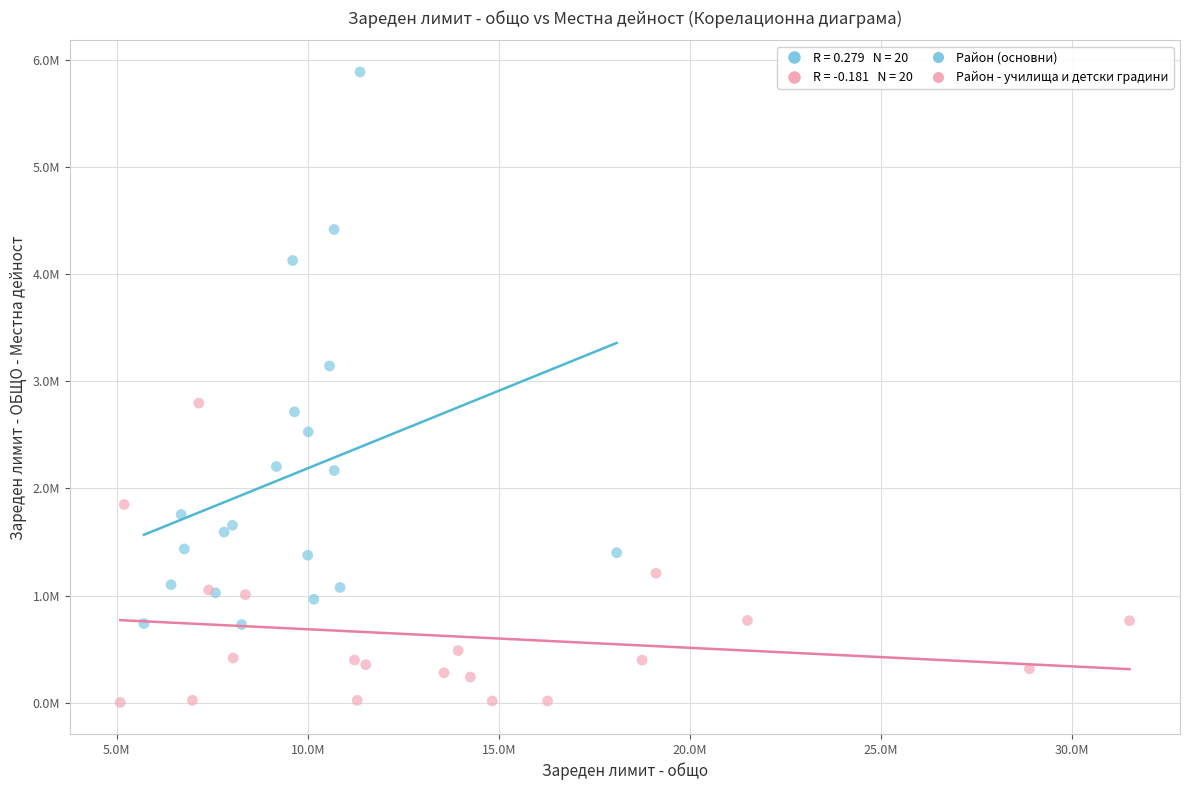

Which series reaches the maximum Y coordinate?

Район (основни)